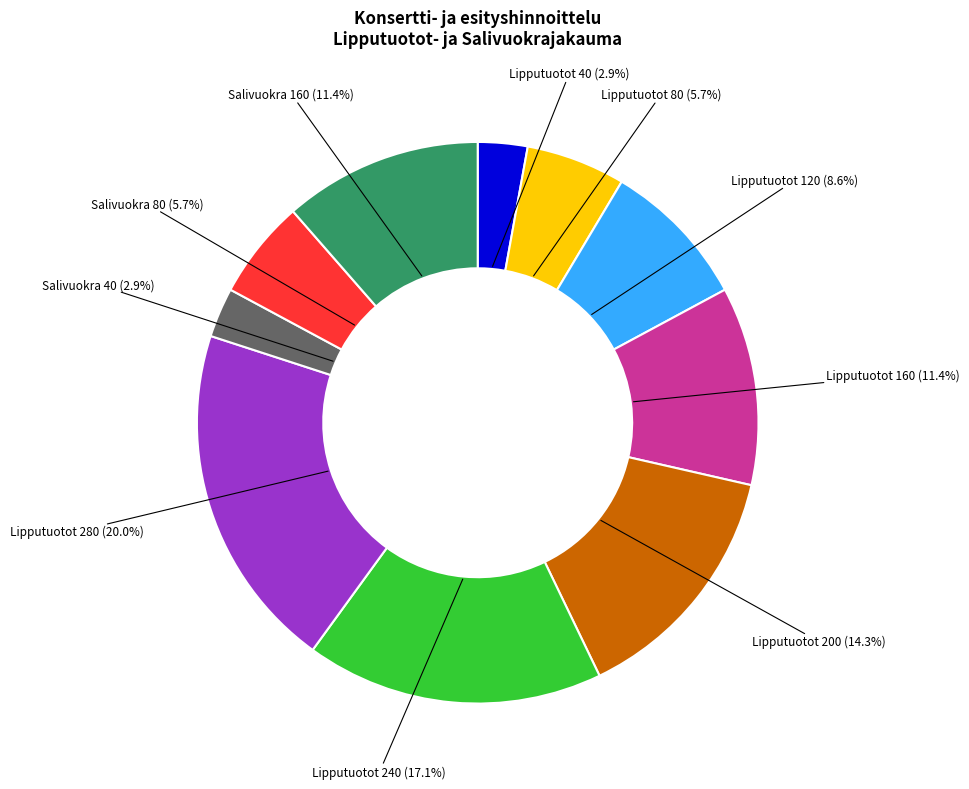

Does any single category account for the majority?

No